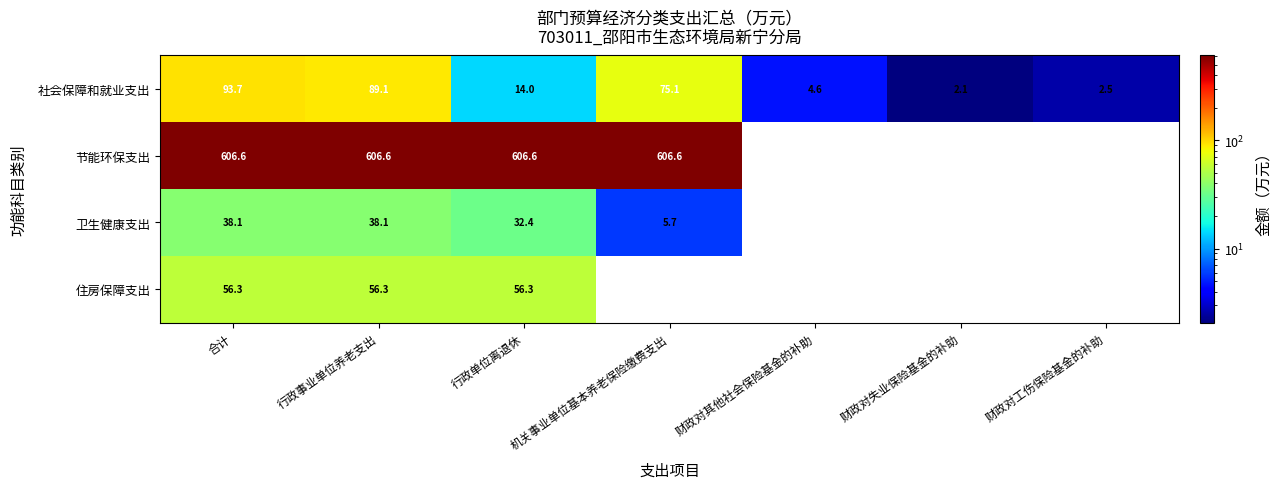

List the labels in order of 社会保障和就业支出 value, smallest first.

财政对失业保险基金的补助, 财政对工伤保险基金的补助, 财政对其他社会保险基金的补助, 行政单位离退休, 机关事业单位基本养老保险缴费支出, 行政事业单位养老支出, 合计